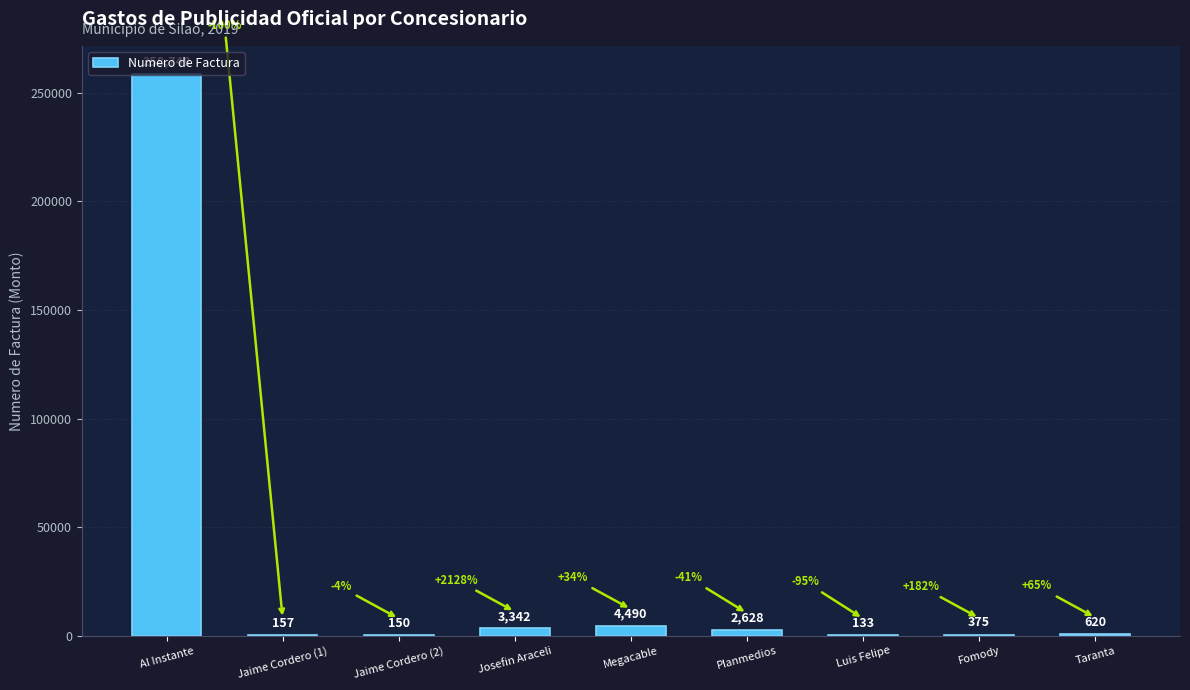

What is the maximum value shown in the chart?

258748